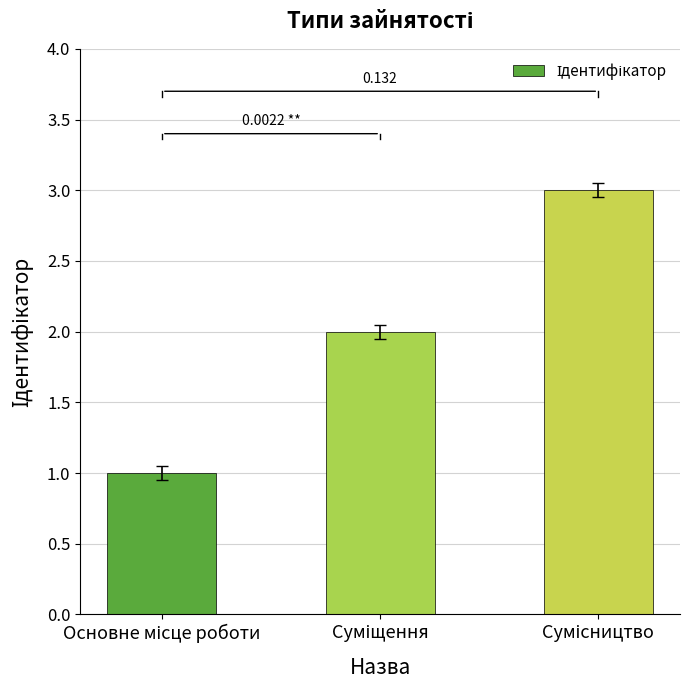

What is the approximate value at Суміщення?

2